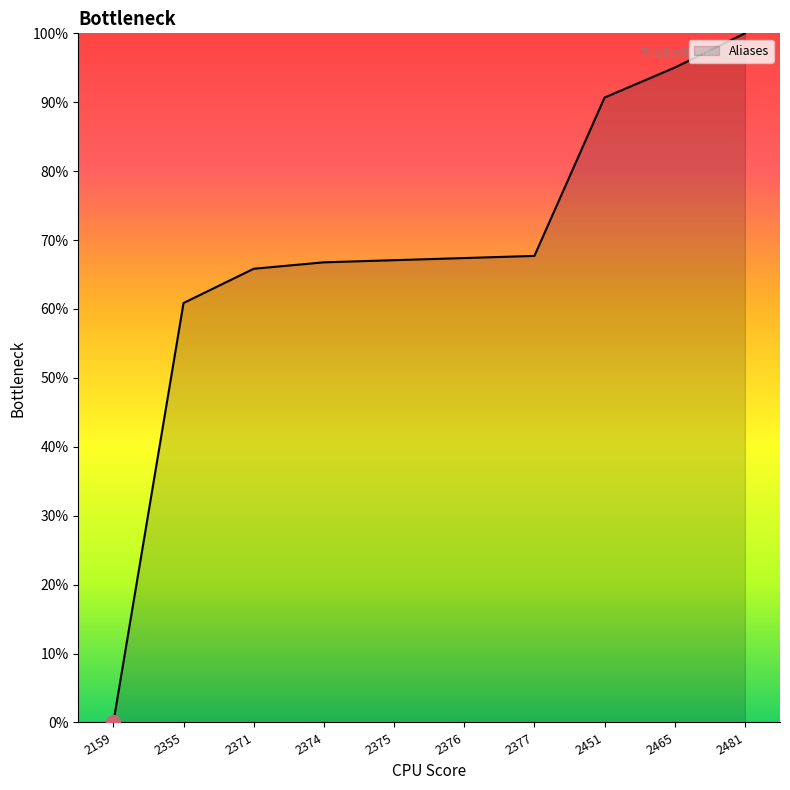

The value at 2465 is 95.0. True or false?

True